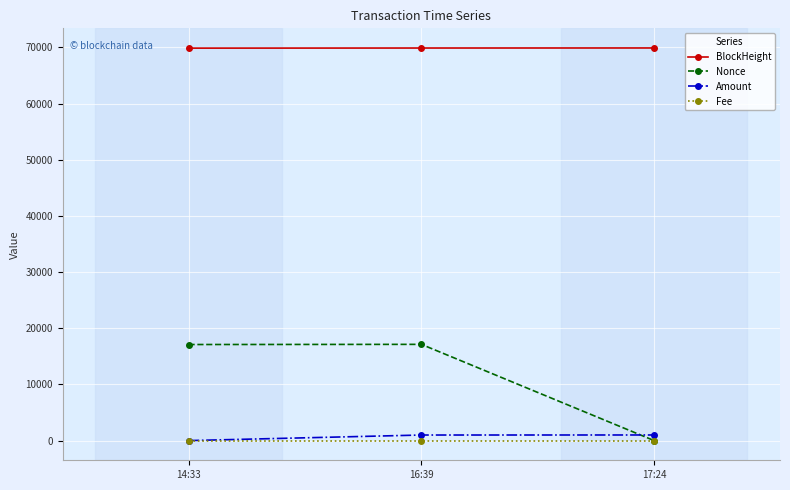

At how many categories does at least one series exceed 2603?

3